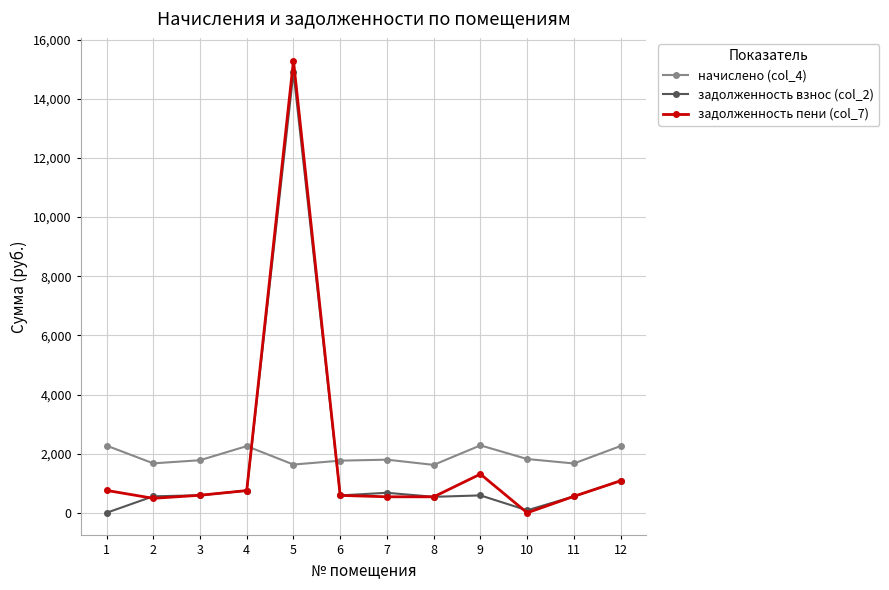

Does the chart have visible grid lines?

Yes